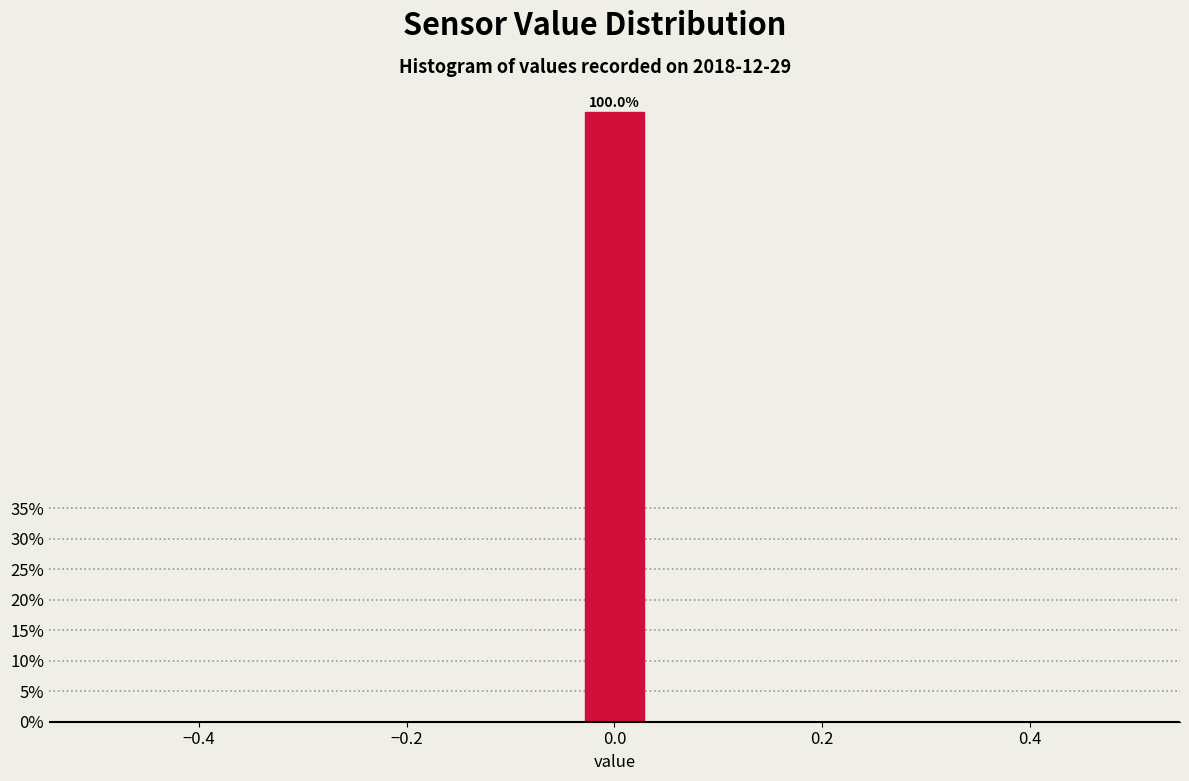

Around what value on the x-axis is the tallest bar? Give the approximate position of its centre, as read against the axis.

0.00